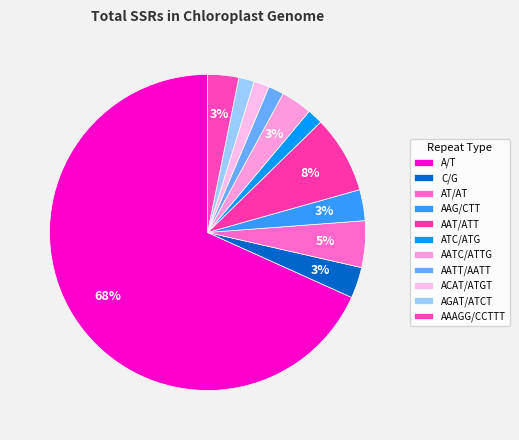

To the nearest percent, what percentage of the pie is AAAGG/CCTTT?

3%